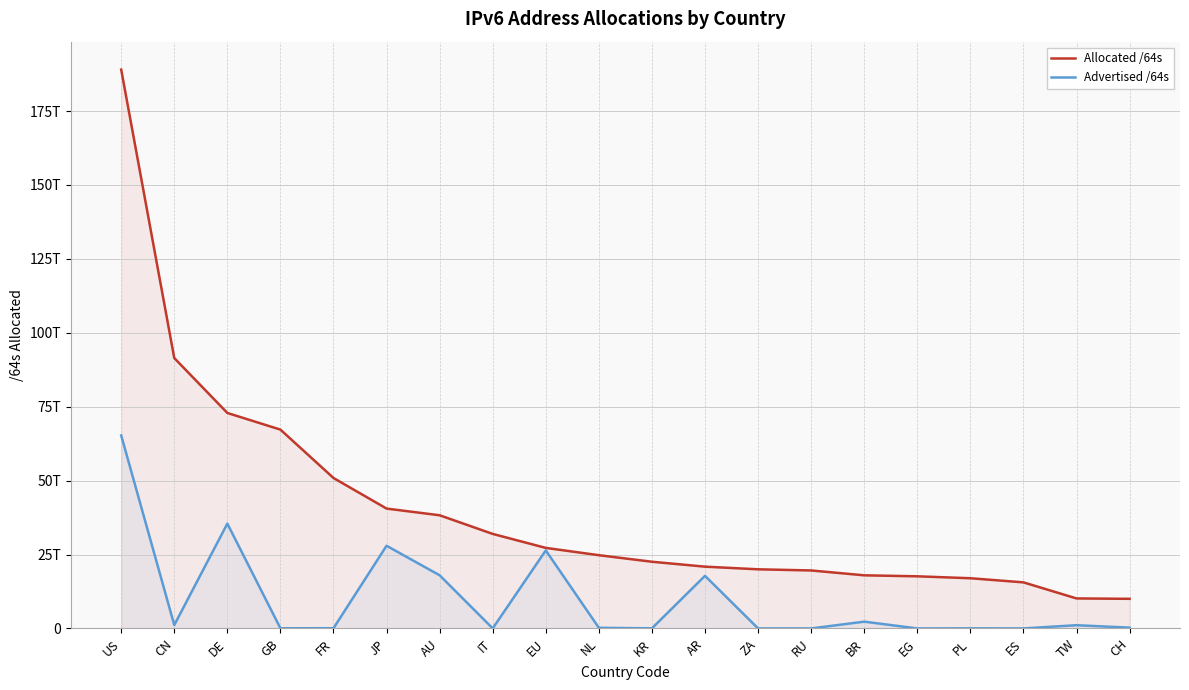

What is the label of the 2nd point from the right?

TW